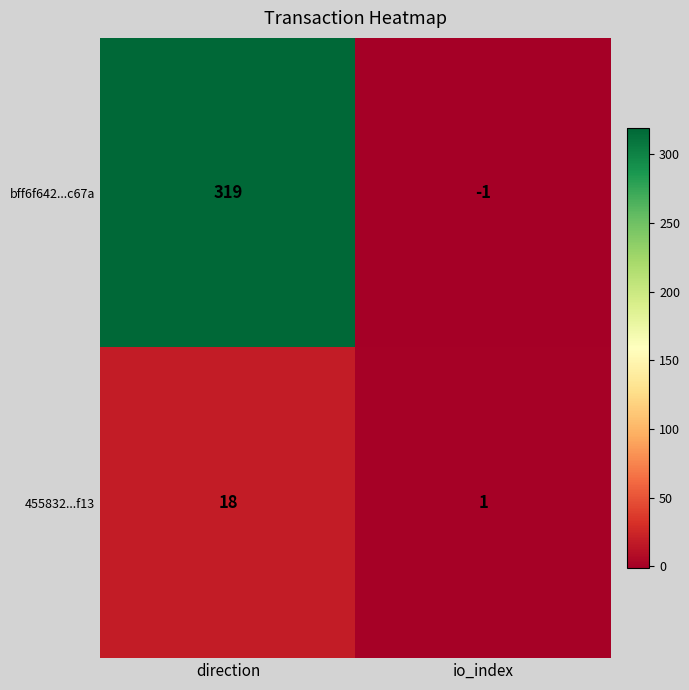

Rank the series by their maximum value, from highest to lowest.

bff6f642...c67a, 455832...f13